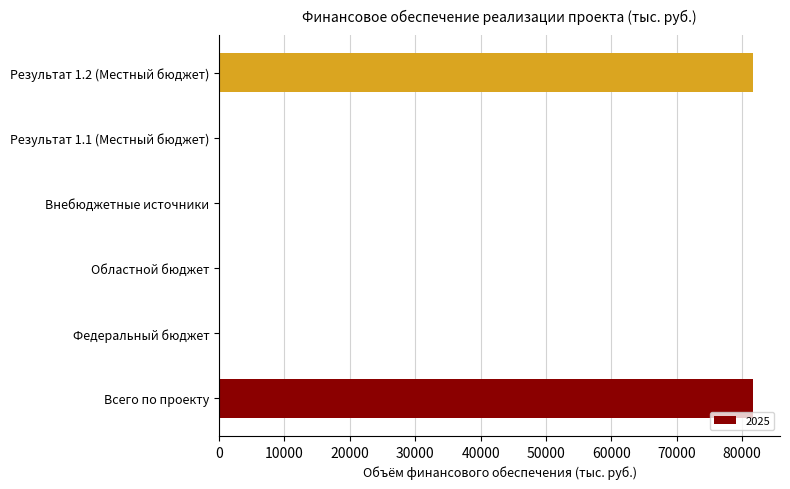

At which label is the value closest to 40849?

Результат 1.1 (Местный бюджет)